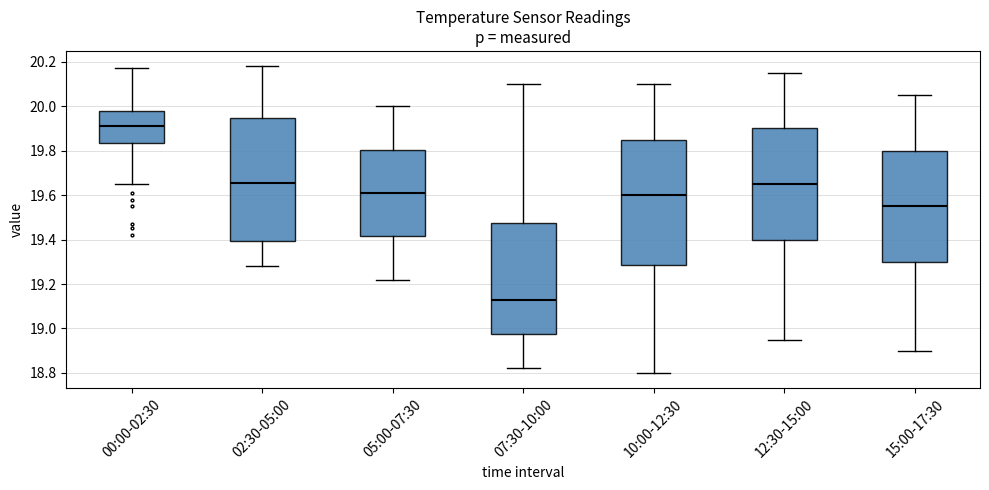

Where is the upper edge of the box for 10:00-12:30 on the y-axis? The values are not printed on the chart, so give them approximately, as read against the axis.

19.86